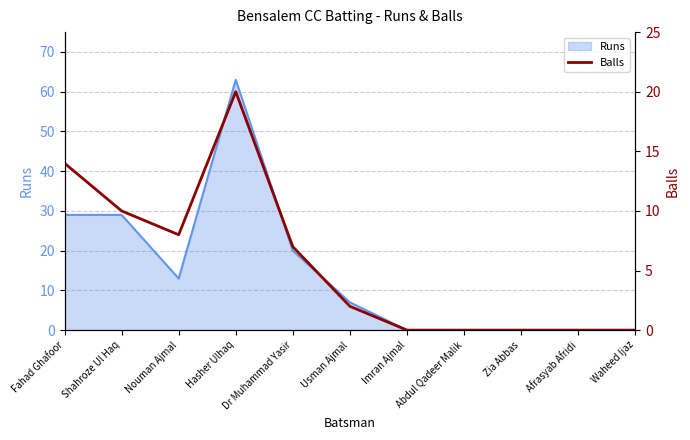

Between Hasher Ulhaq and Imran Ajmal, which is larger?

Hasher Ulhaq